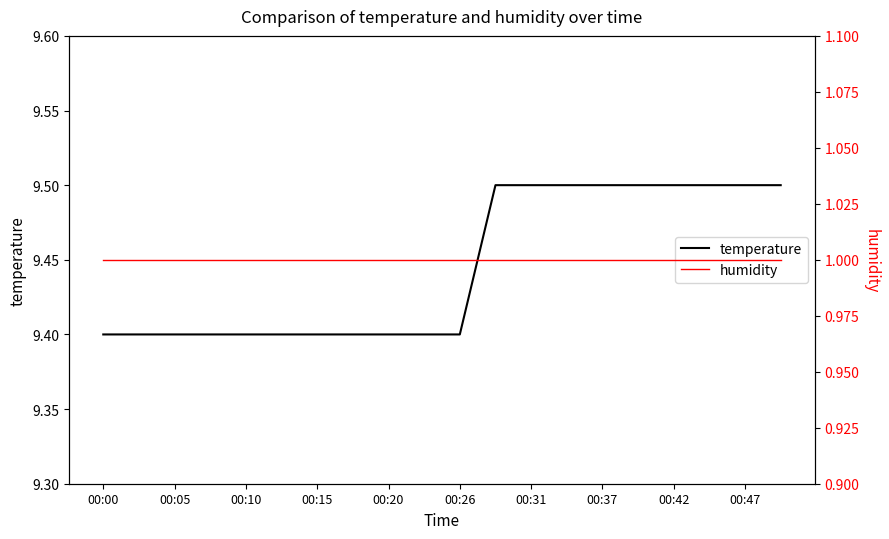

What is the minimum value for temperature?

9.4